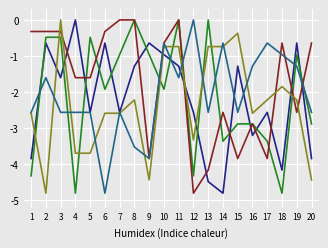

What is the minimum value shown in the chart?

-4.8